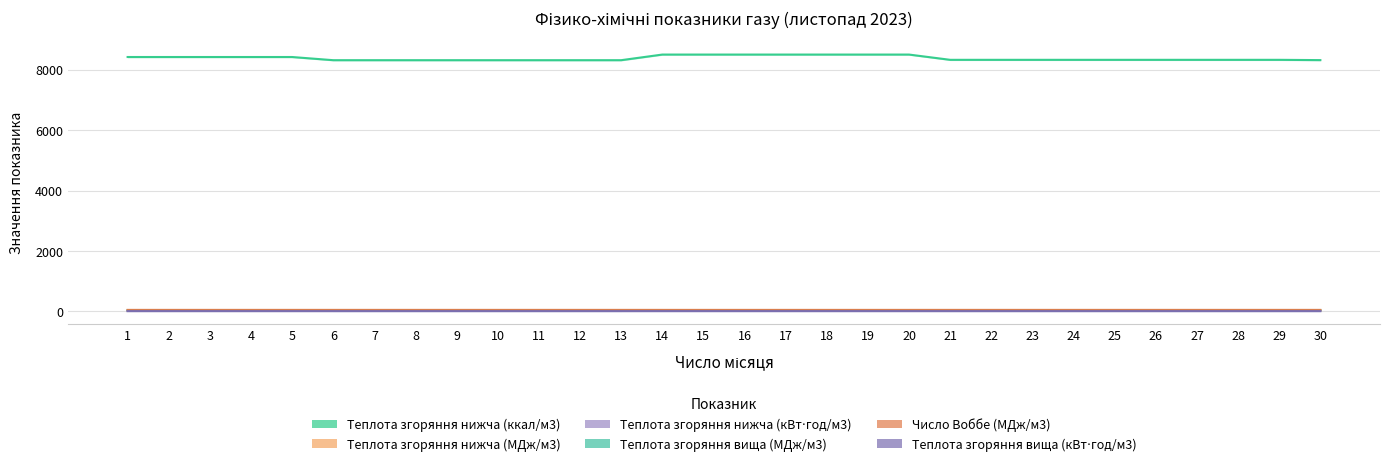

What is the maximum value for Теплота згоряння нижча (кВт⋅год/м3)?

9.9